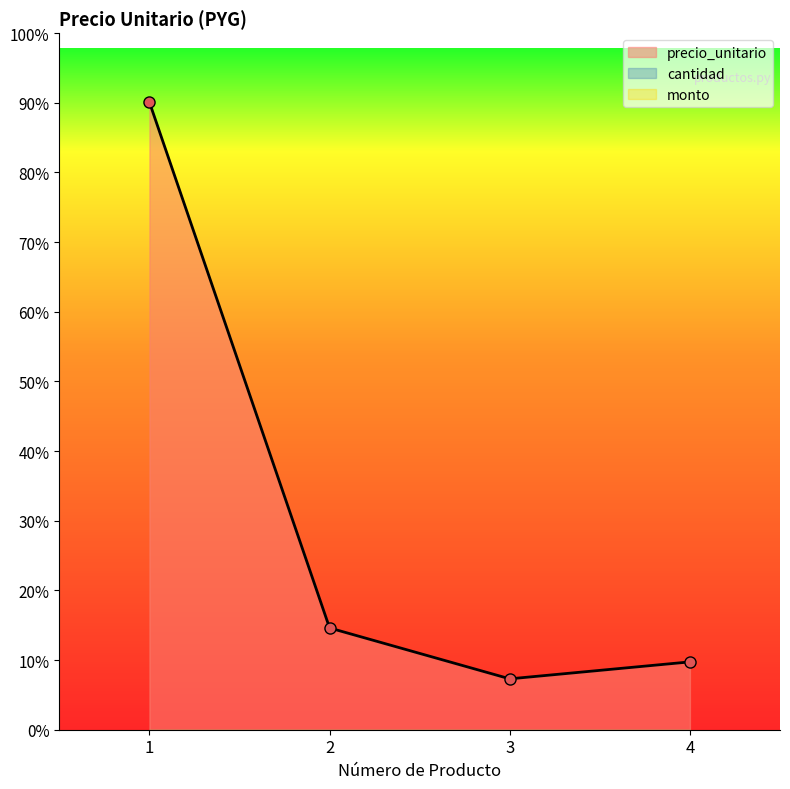

Which has a higher value, 4 or 3?

4